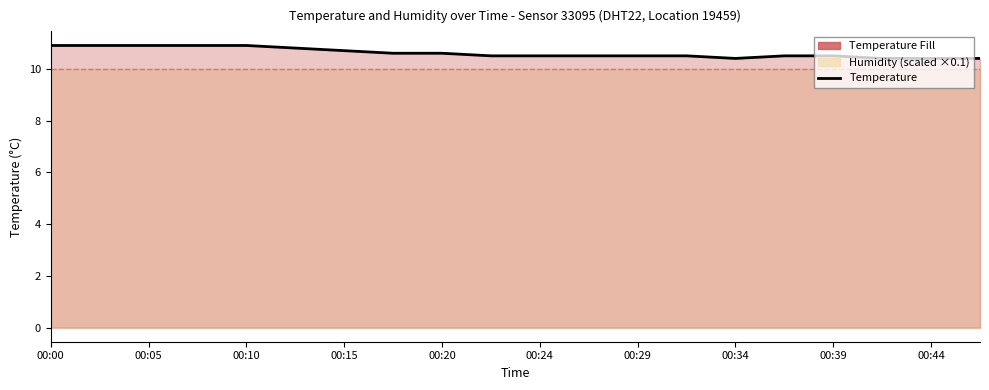

What is the label of the 8th point from the left?

00:34